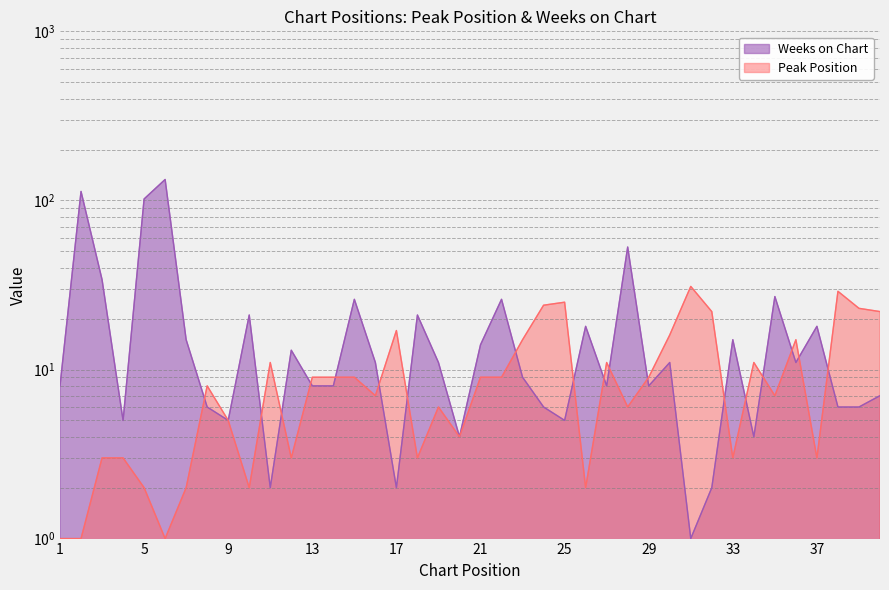

What is the average value of the Peak Position series?

10